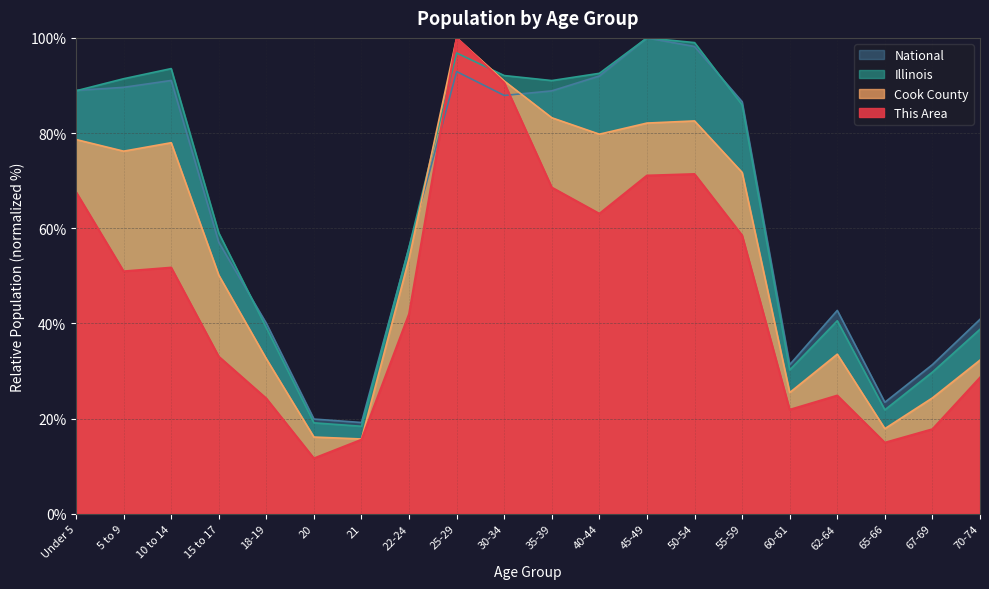

Where does the Illinois series first go above 85?

Under 5